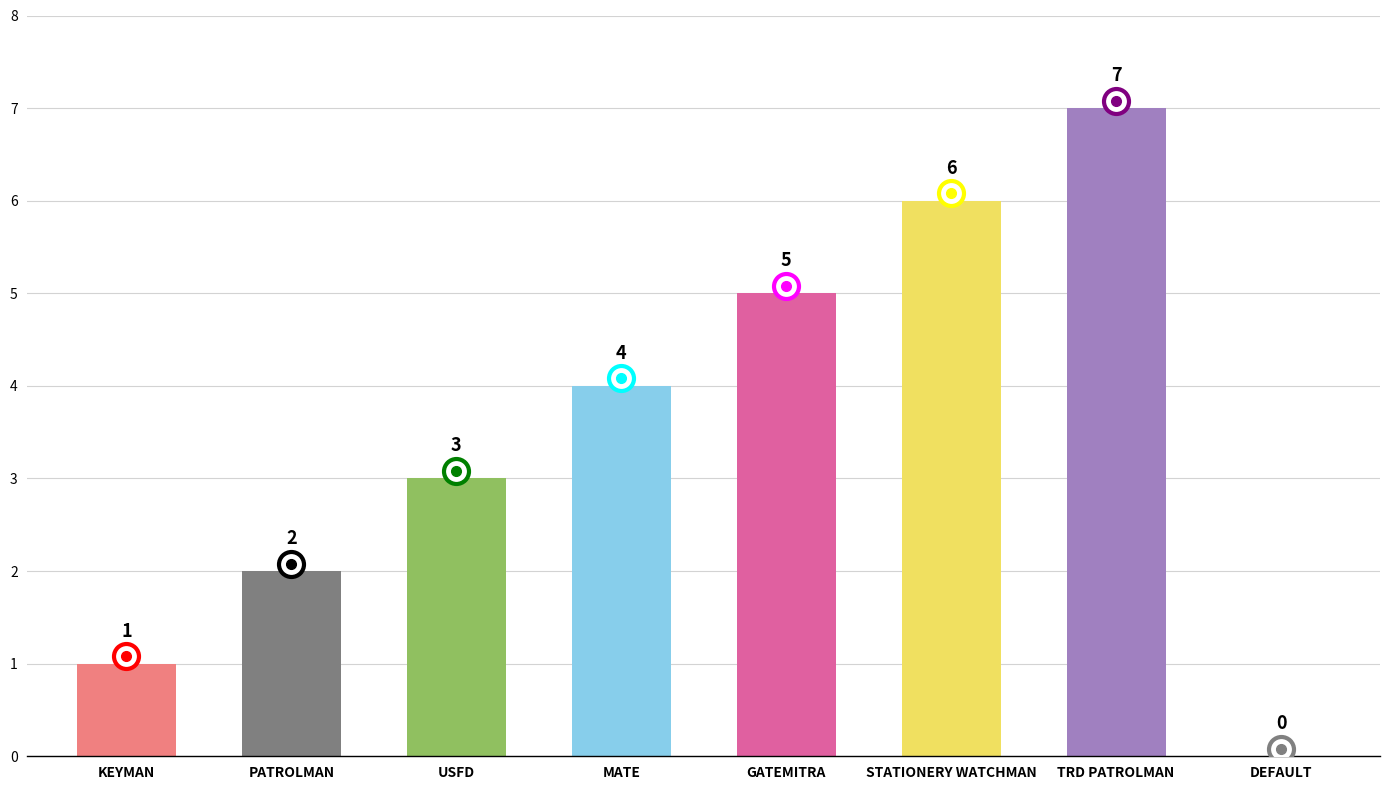

What is the sum of all values?

28